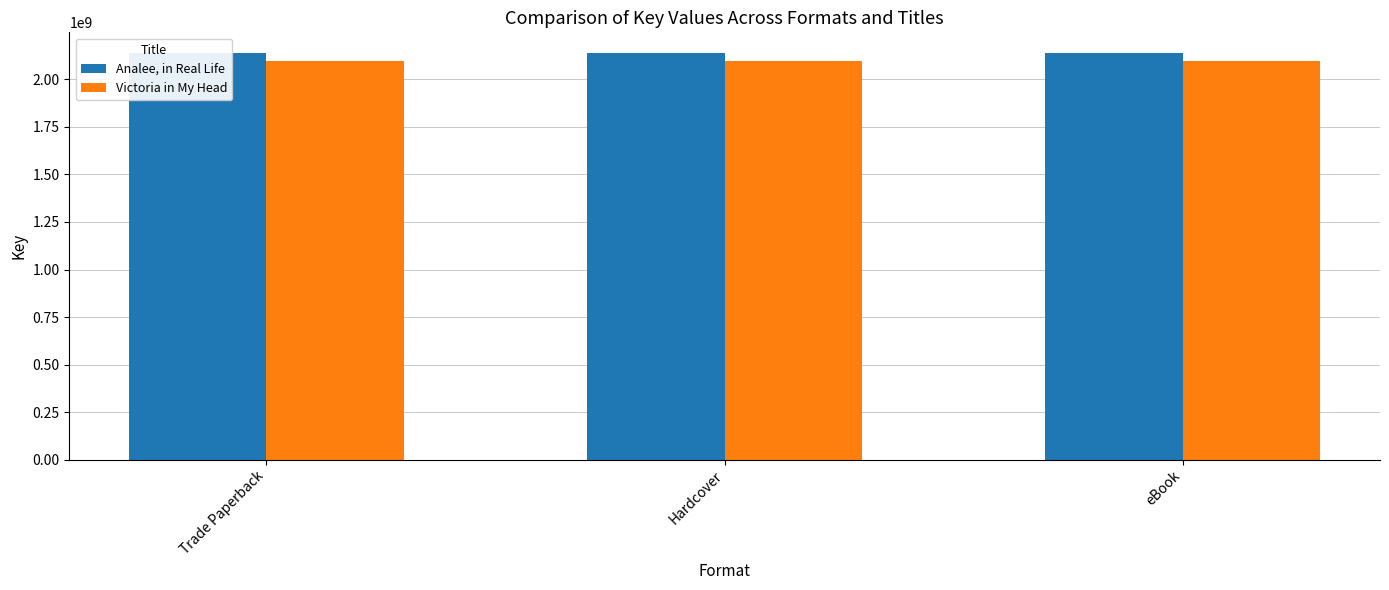

Which category has the highest value across all series?

Trade Paperback